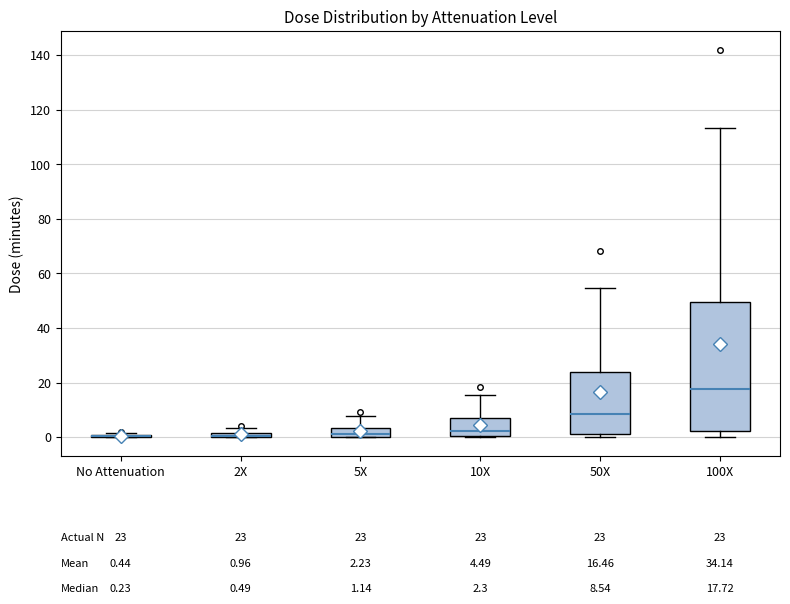

Comparing the boxes themselves (not the whiskers), which one is the tallest?

100X